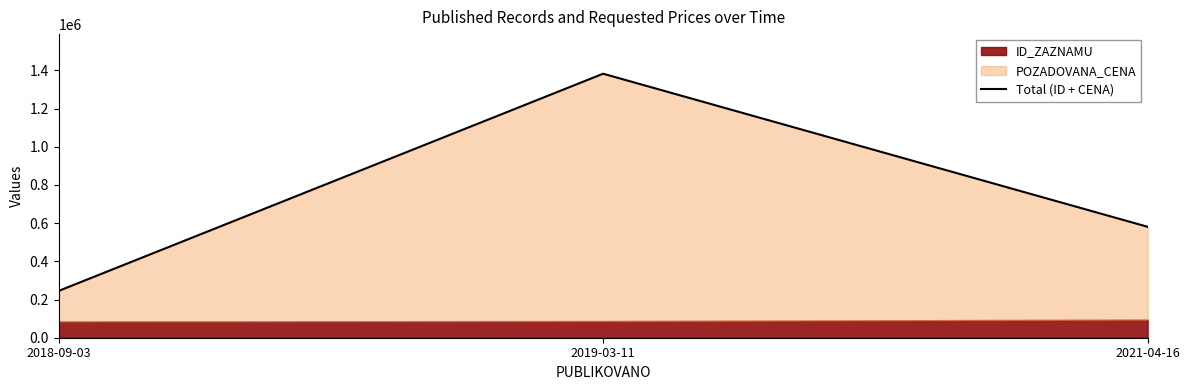

Rank the categories by value from highest to lowest.

2019-03-11, 2021-04-16, 2018-09-03